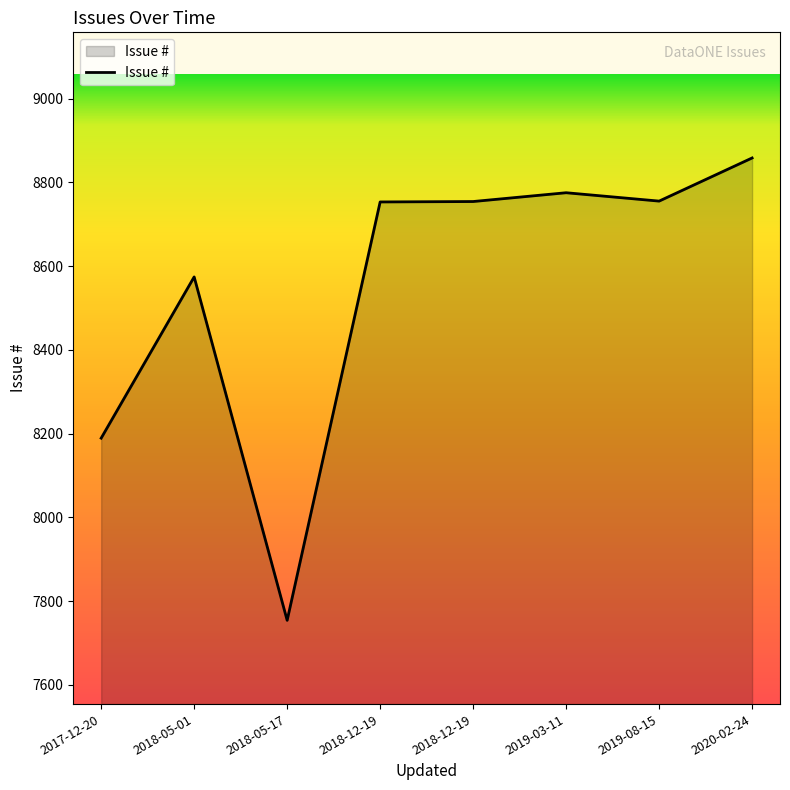

Where is the first local maximum?

2018-05-01